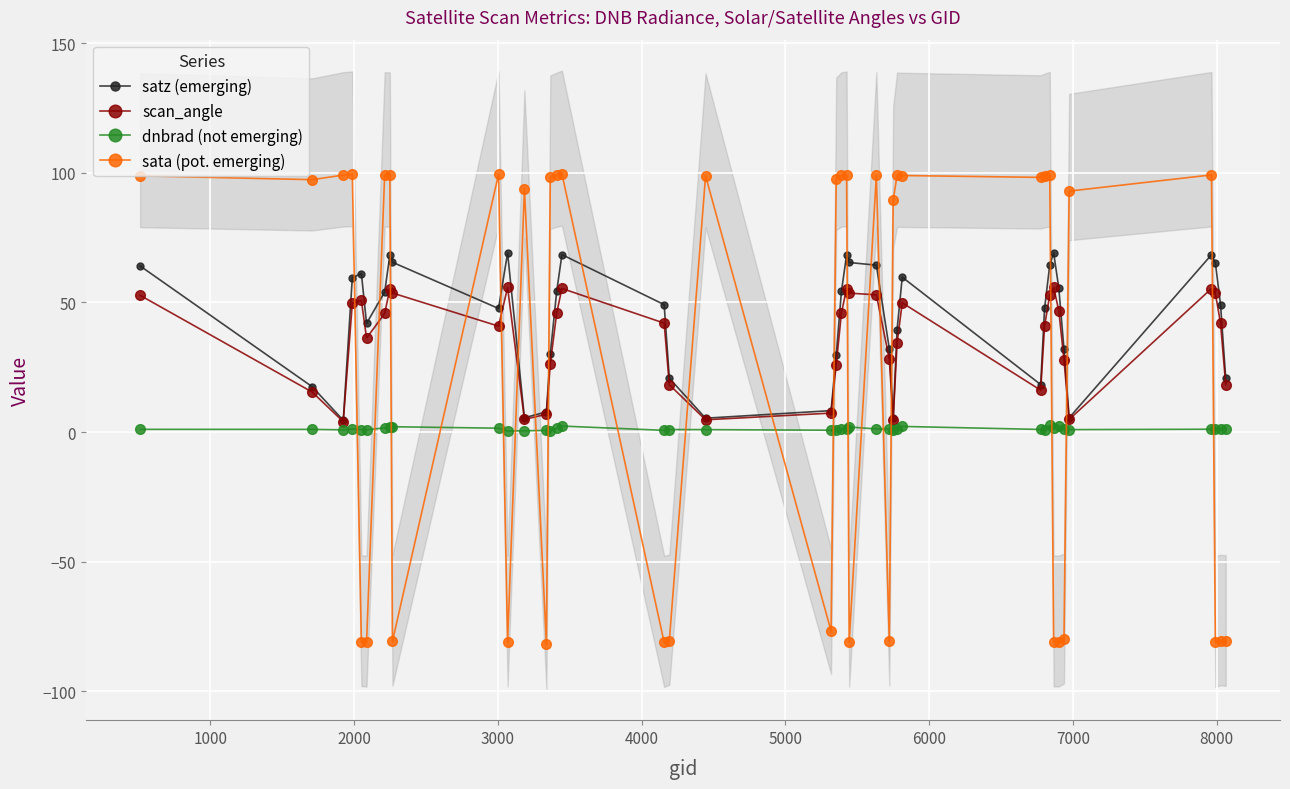

What is the lowest value of the sata (pot. emerging) series?

-81.9